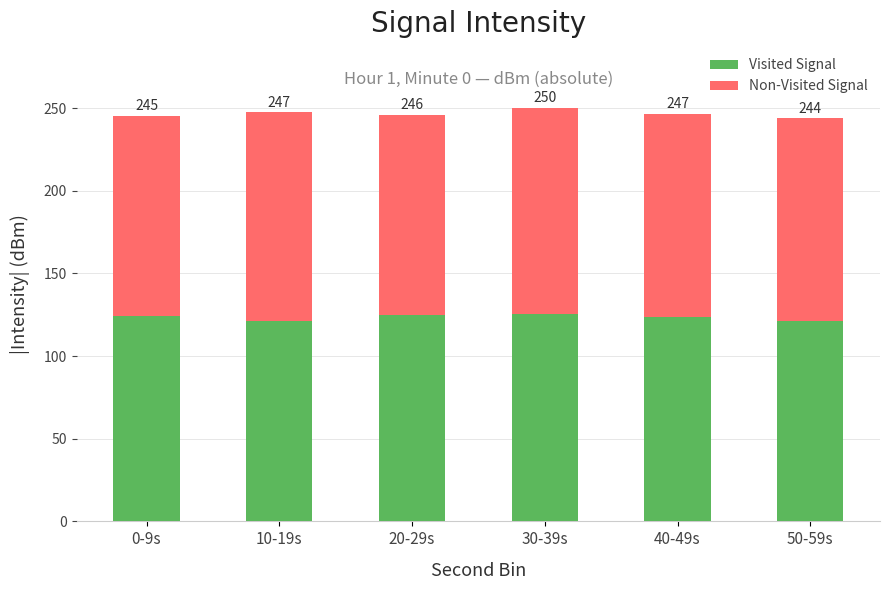

Does the chart contain any negative values?

No